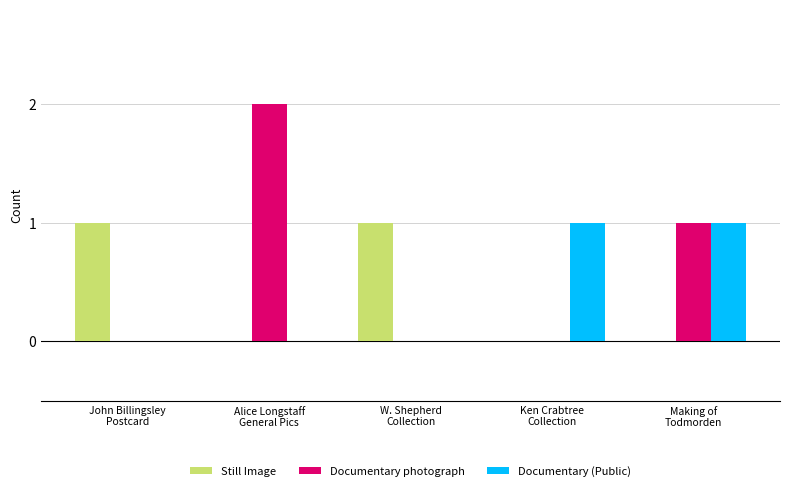

Which series has the largest total across all categories?

Documentary photograph